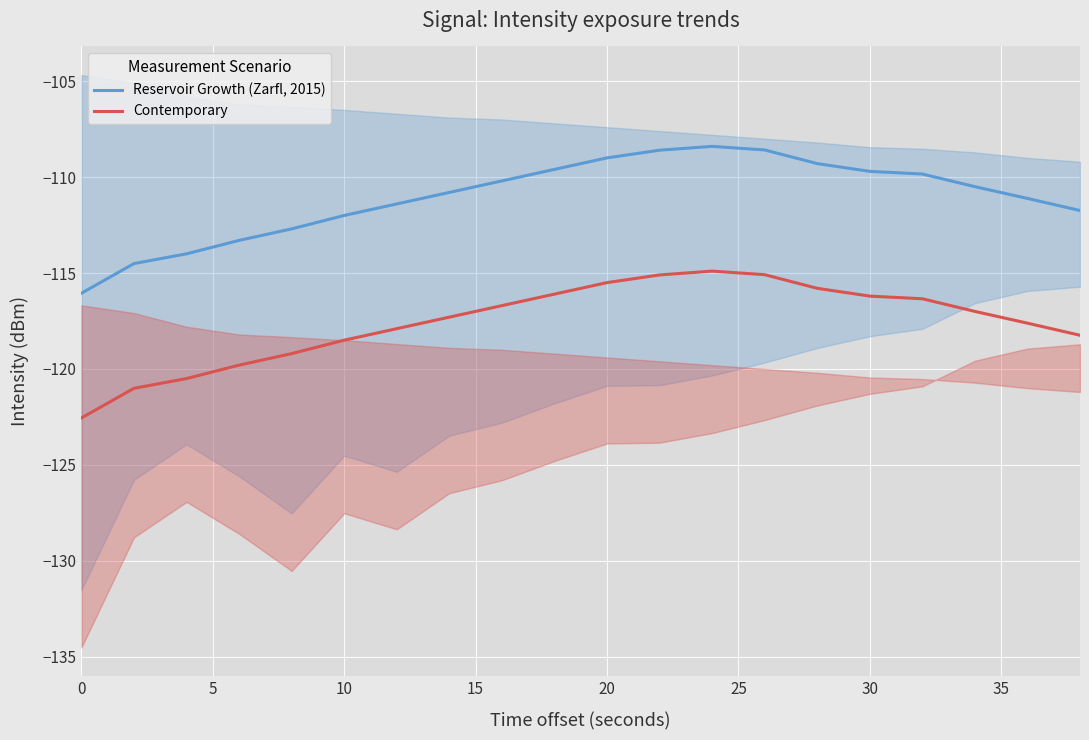

True or false: Reservoir Growth (Zarfl, 2015) and Contemporary cross at least once.

False